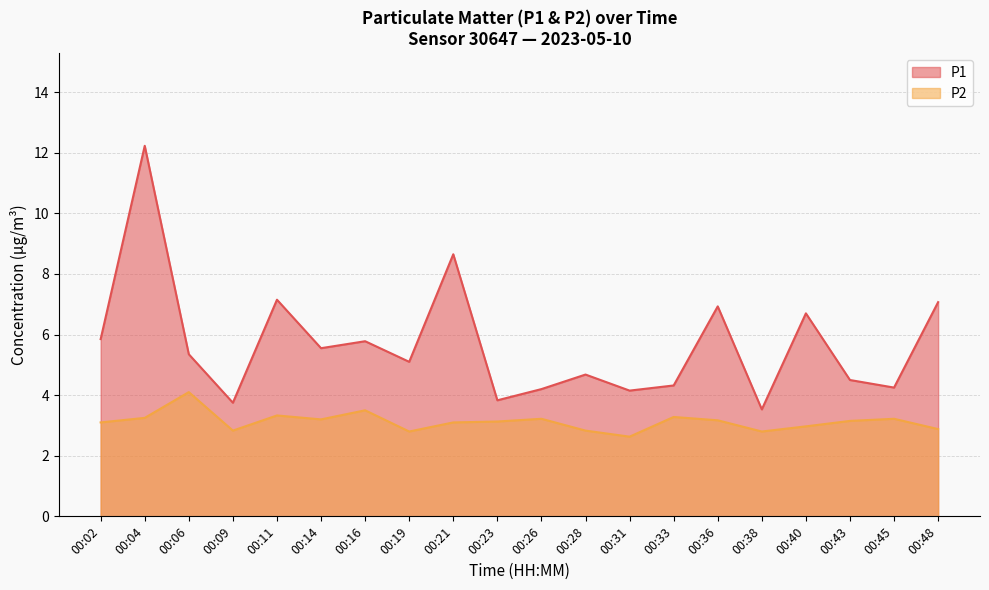

True or false: P1 has more than 2 points higher than both neighbors.

True